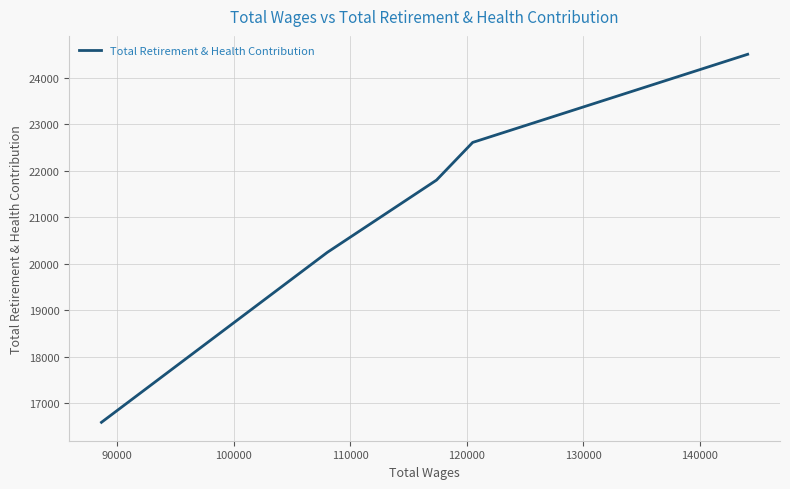

What is the maximum value shown in the chart?

24504